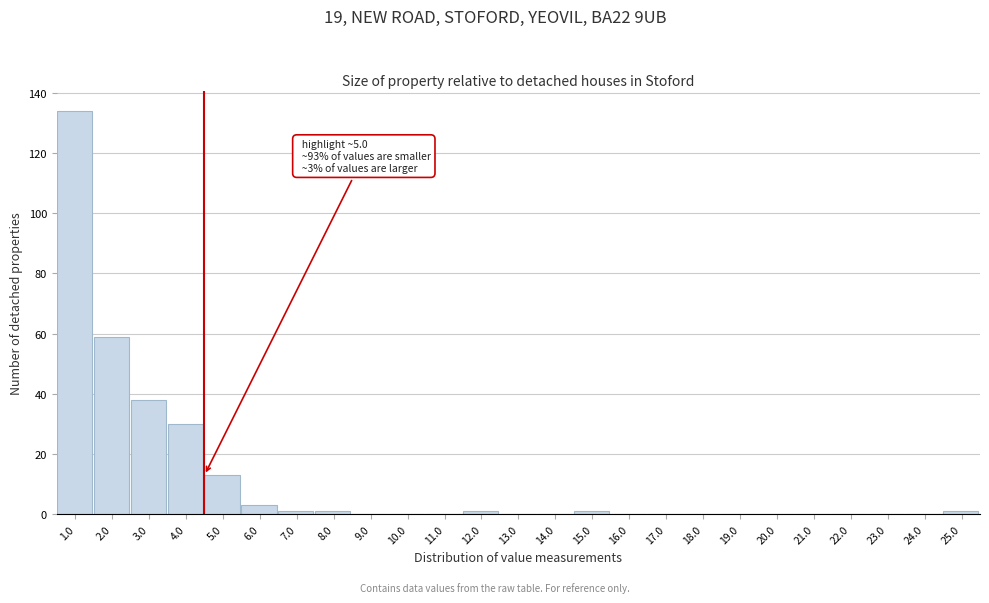

Reading right to left, transcribe all the data shown in this chart.

25.0=1	24.0=0	23.0=0	22.0=0	21.0=0	20.0=0	19.0=0	18.0=0	17.0=0	16.0=0	15.0=1	14.0=0	13.0=0	12.0=1	11.0=0	10.0=0	9.0=0	8.0=1	7.0=1	6.0=3	5.0=13	4.0=30	3.0=38	2.0=59	1.0=134